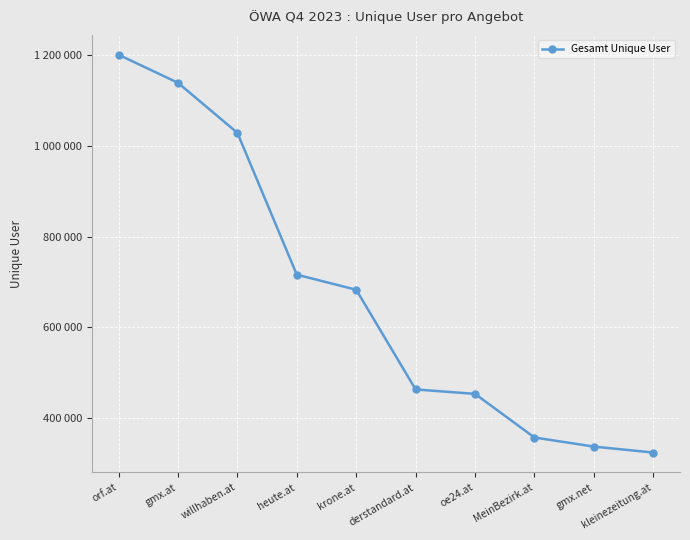

What position from the left is willhaben.at?

3